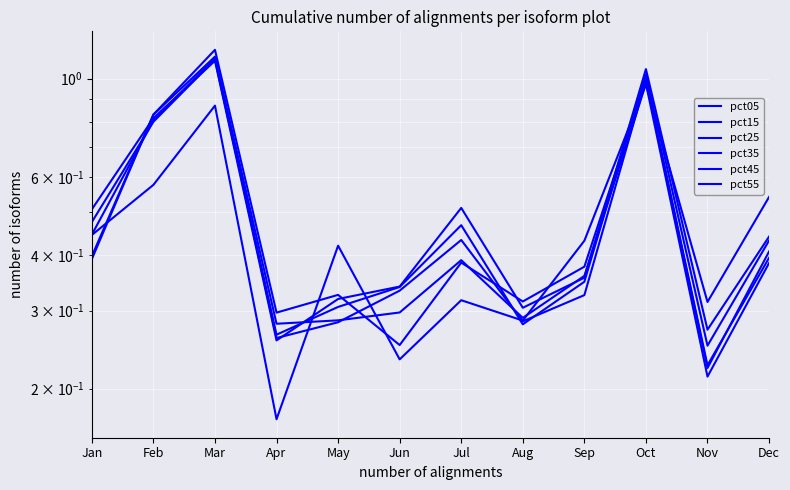

True or false: pct05 has a value of 0.9 at Mar.

True